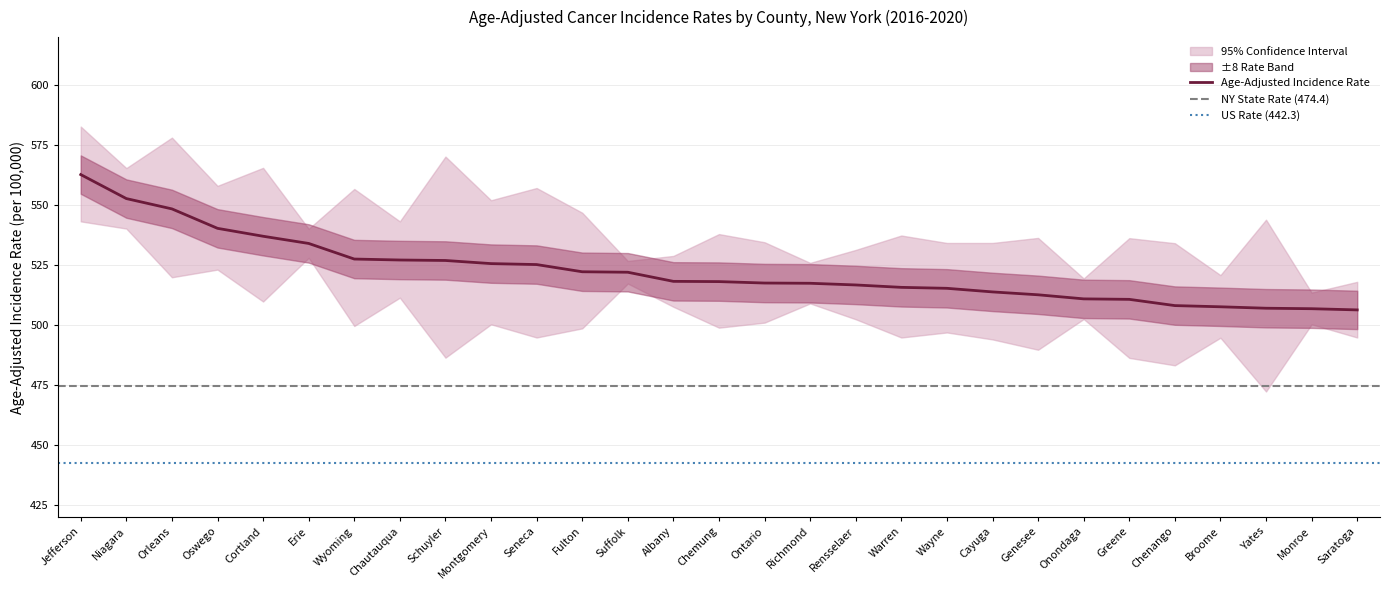

The value of Age-Adjusted Incidence Rate at Saratoga is 773.8. True or false?

False